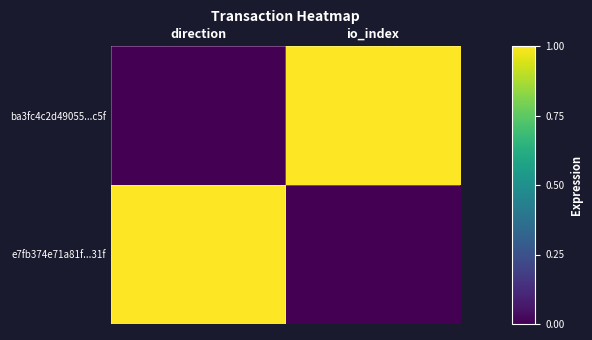

Reading left to right, list all the values displayed in this chart.

ba3fc4c2d49055...c5f: direction=0	io_index=1
e7fb374e71a81f...31f: direction=1	io_index=0